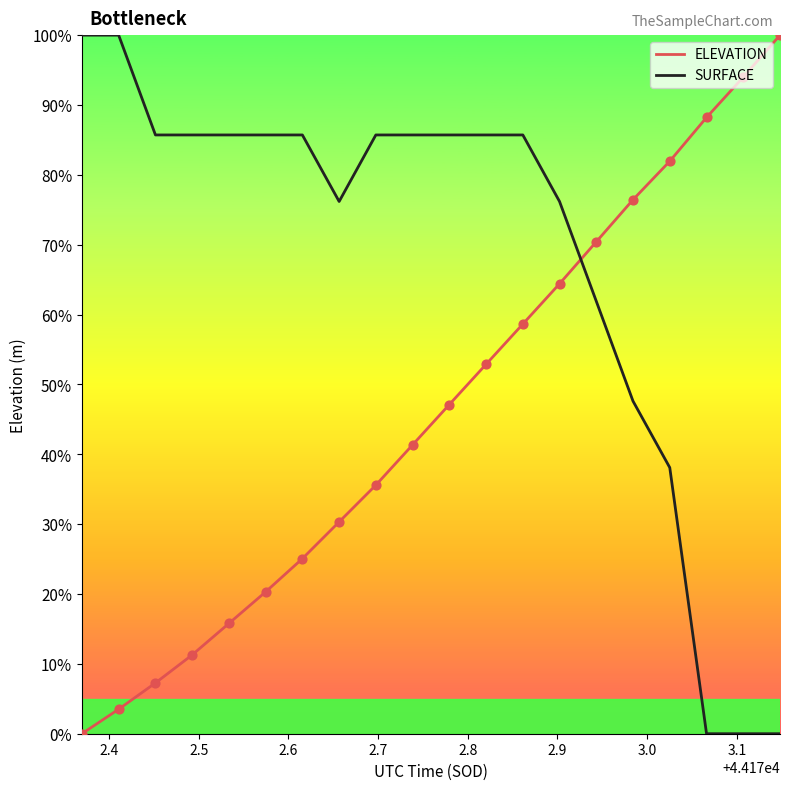

Which series has the largest total across all categories?

SURFACE